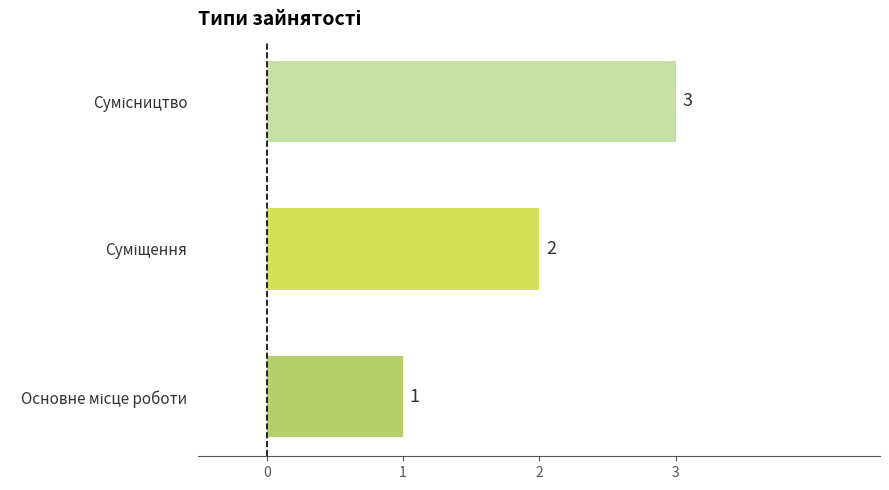

What is the maximum value shown in the chart?

3